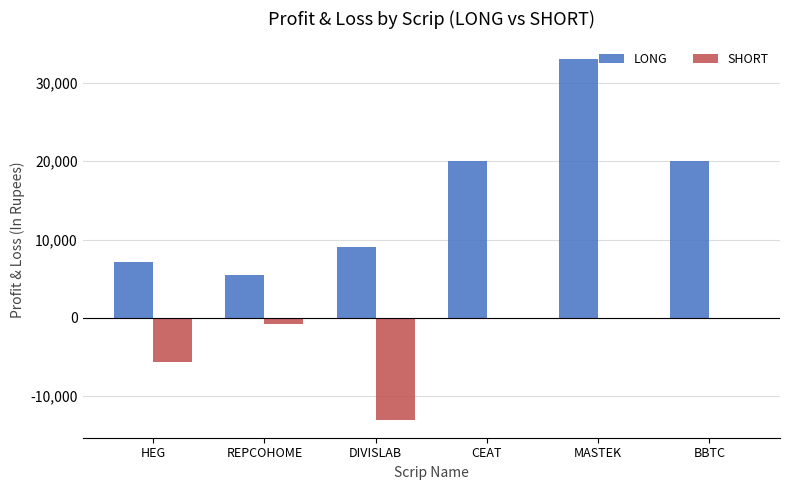

Reading right to left, transcribe all the data shown in this chart.

LONG: 20000.0	33000.0	20000.0	9000.0	5435.1	7095.0
SHORT: 0.0	0.0	0.0	-13000.0	-760.0	-5600.5